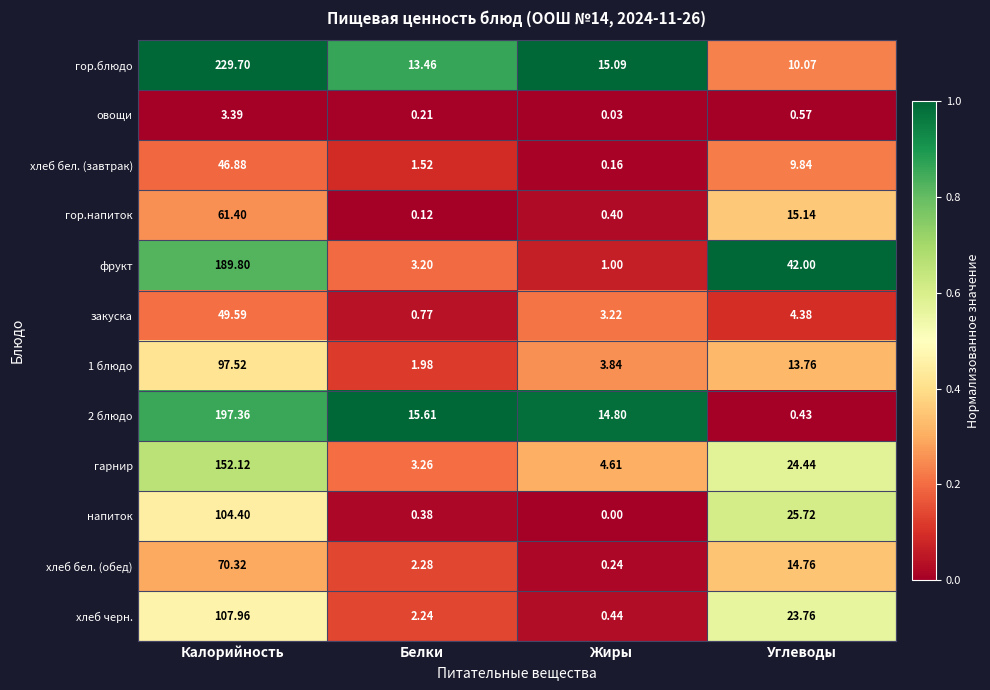

At which category does the chart reach its minimum across all series?

Жиры